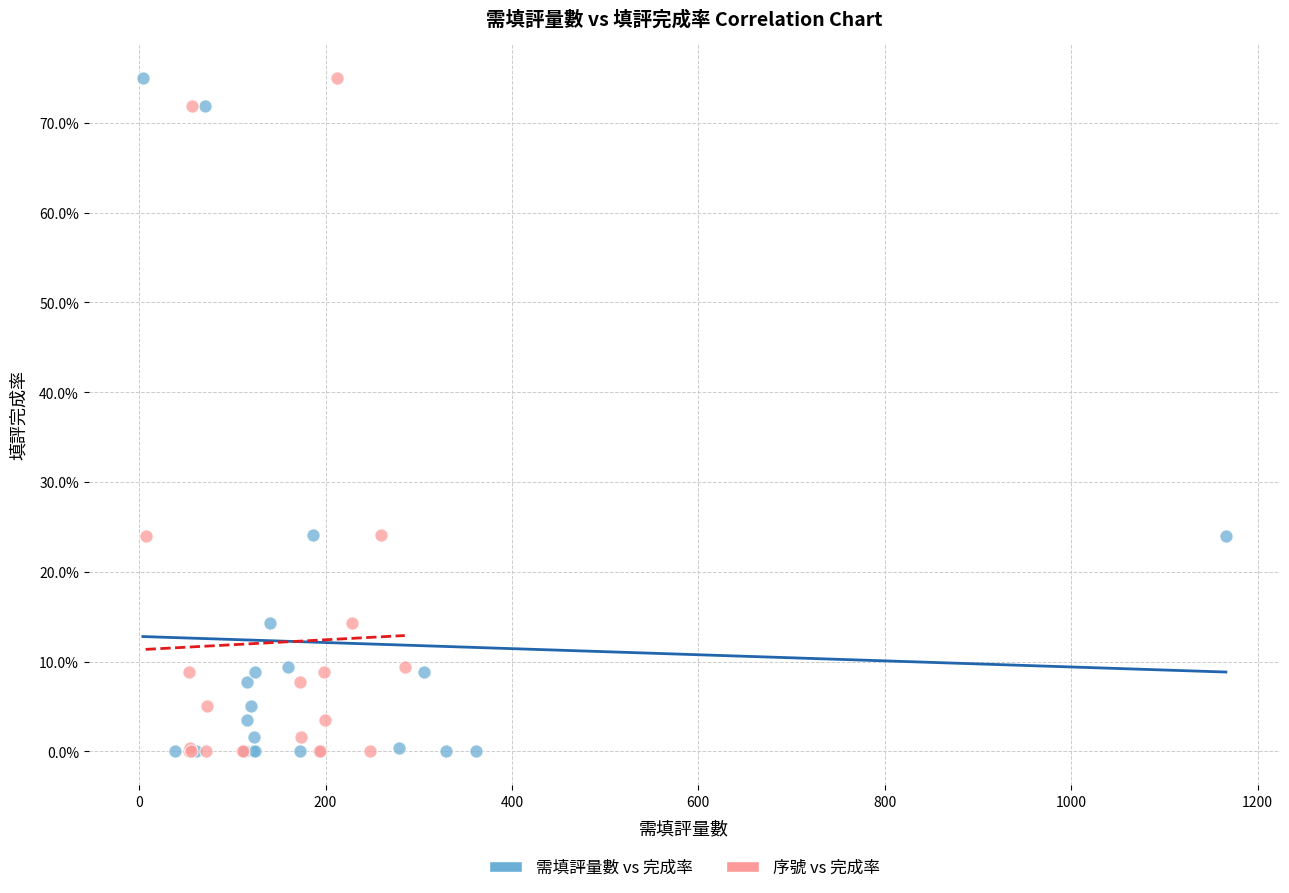

What are all the series names shown in the legend?

需填評量數 vs 完成率, 序號 vs 完成率